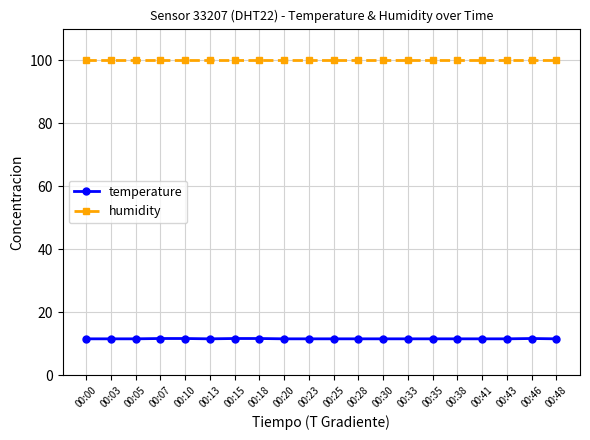

What is the minimum value for temperature?

11.6